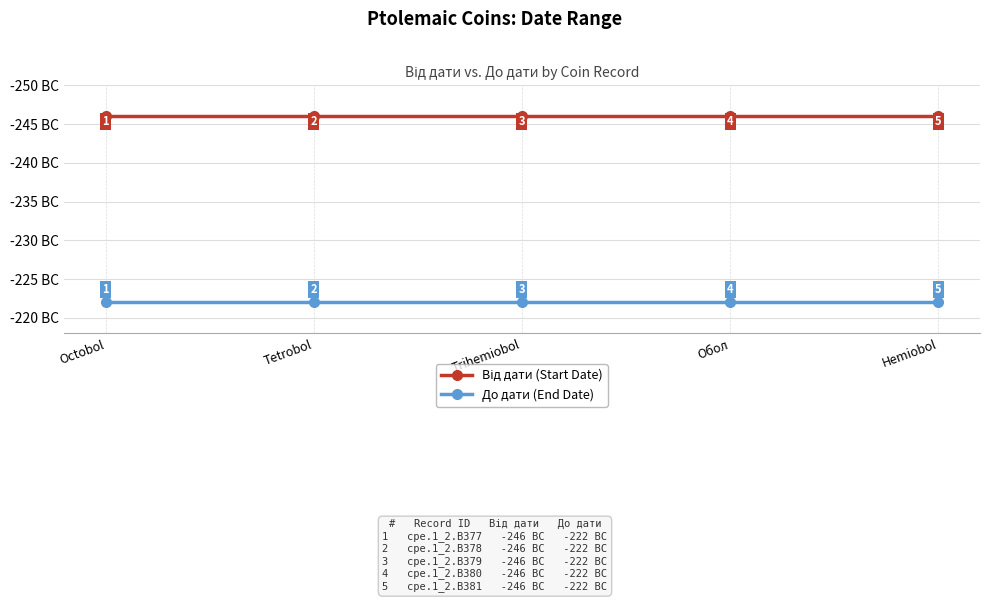

What is the smallest value displayed?

-246